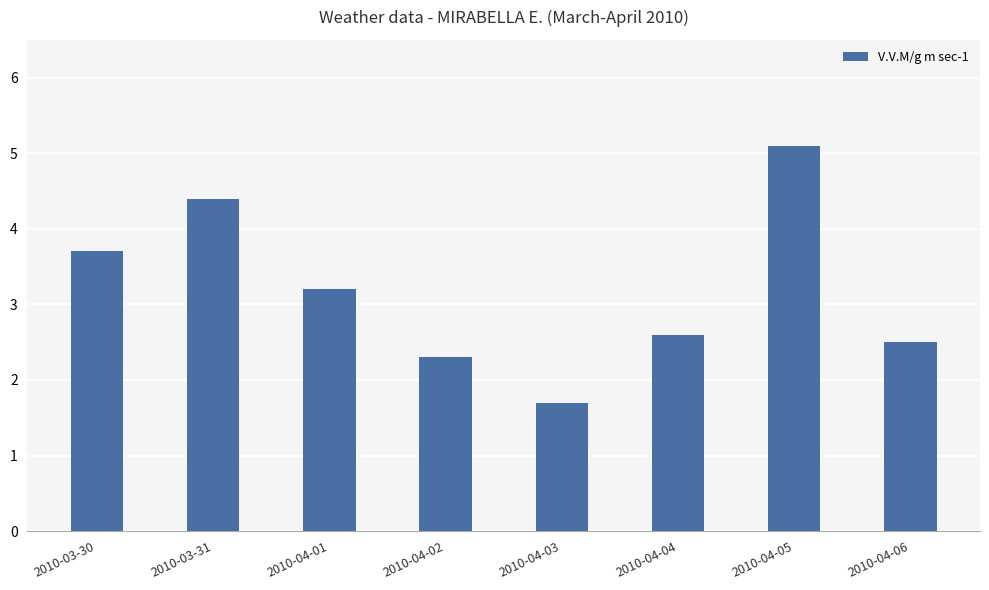

Does the chart contain any negative values?

No